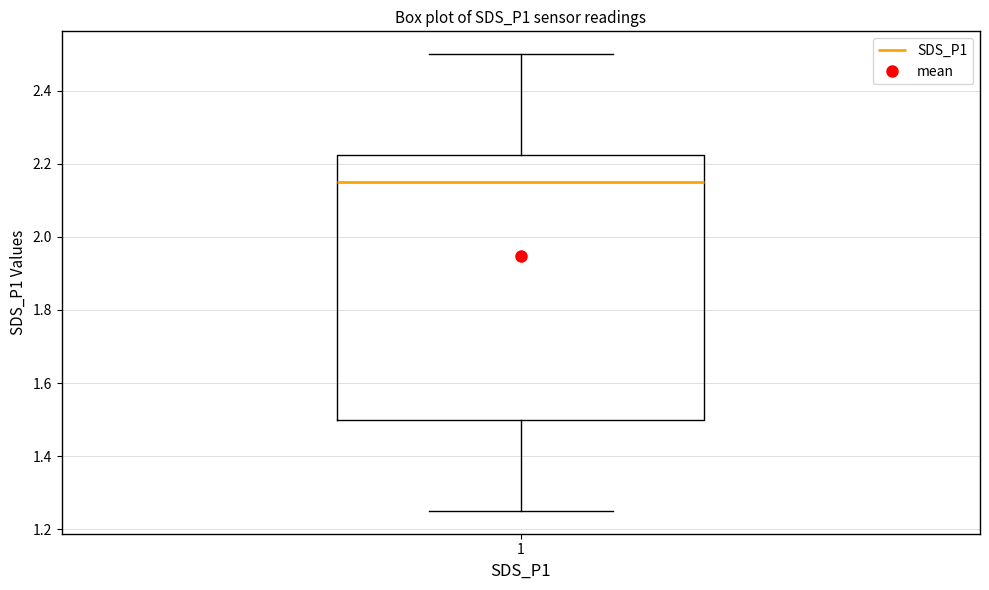

Transcribe this box plot: give where the median line is, the range the box spans, and where the two whiskers end, as read against the y-axis. The values are not printed on the chart, so give them approximately, as read against the axis.

median 2.16, box 1.50 to 2.22, whiskers 1.26 to 2.50